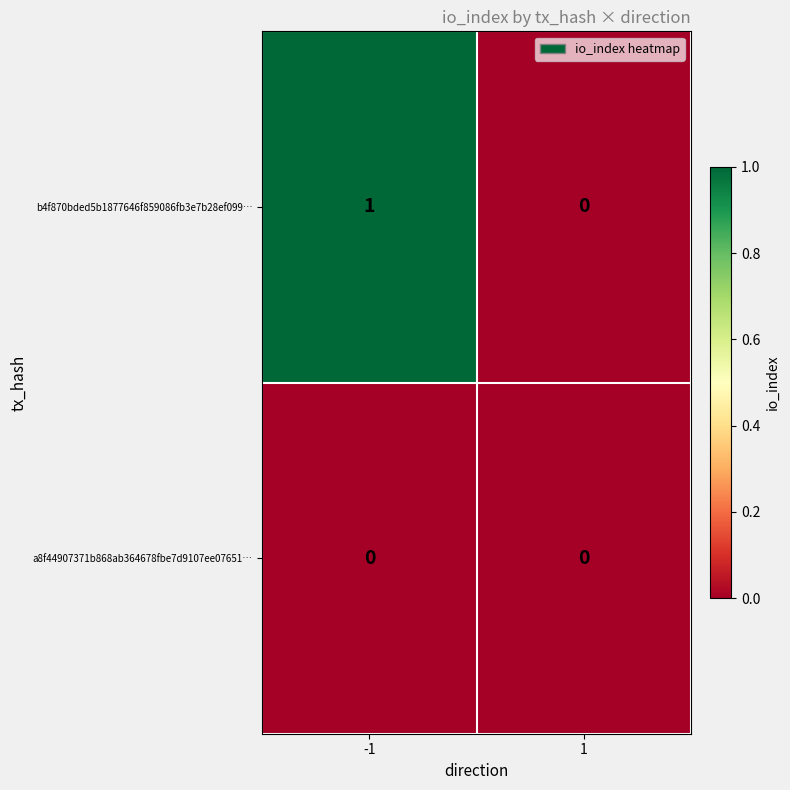

Rank the series by their average value, from lowest to highest.

a8f44907371b868ab364678fbe7d9107ee07651…, b4f870bded5b1877646f859086fb3e7b28ef099…